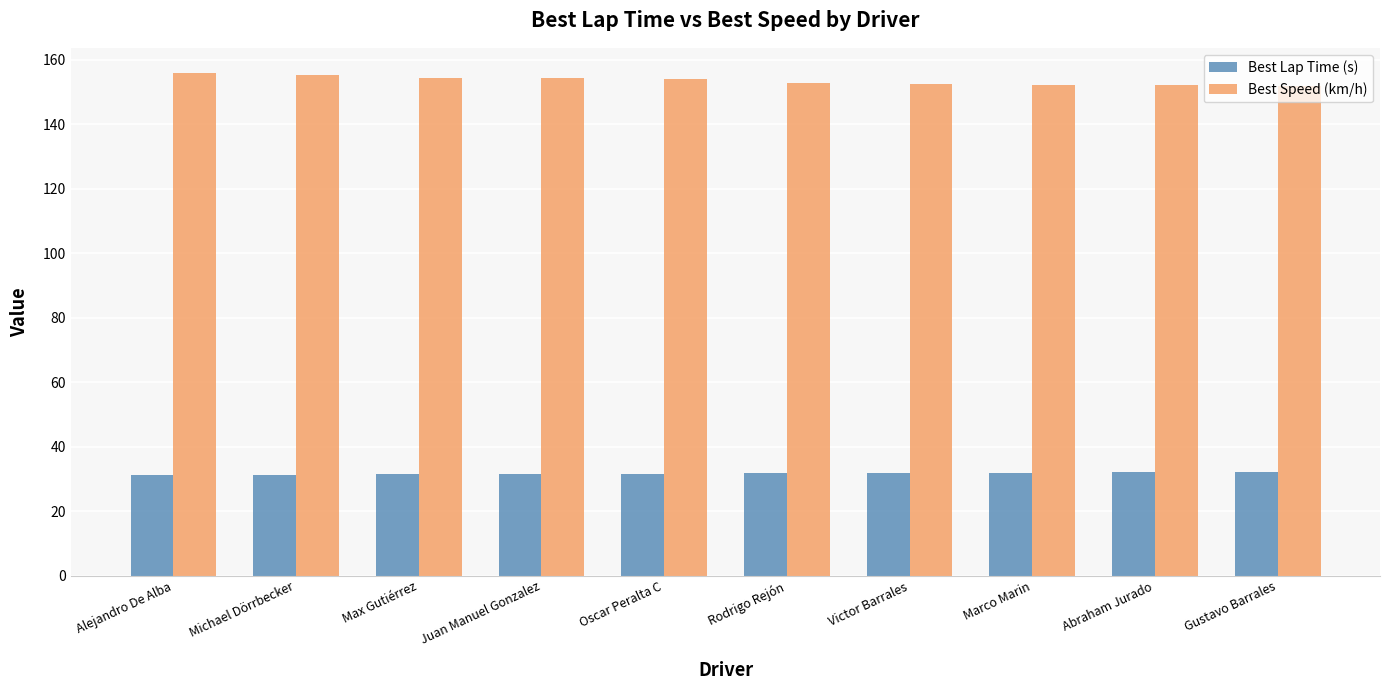

What is the sum of all Best Speed (km/h) values?

1534.9